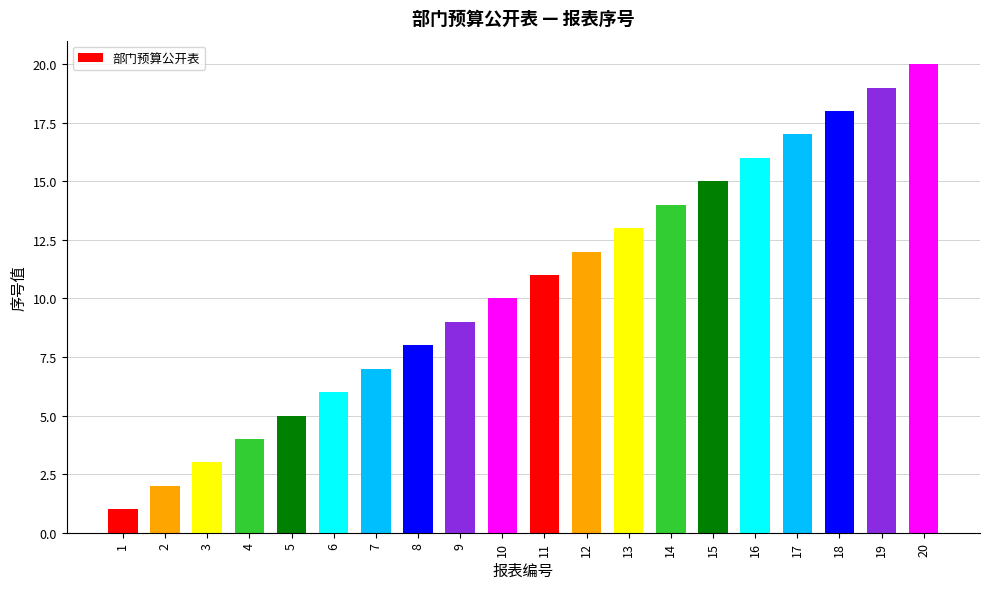

True or false: the data shows 2 at 3.

False